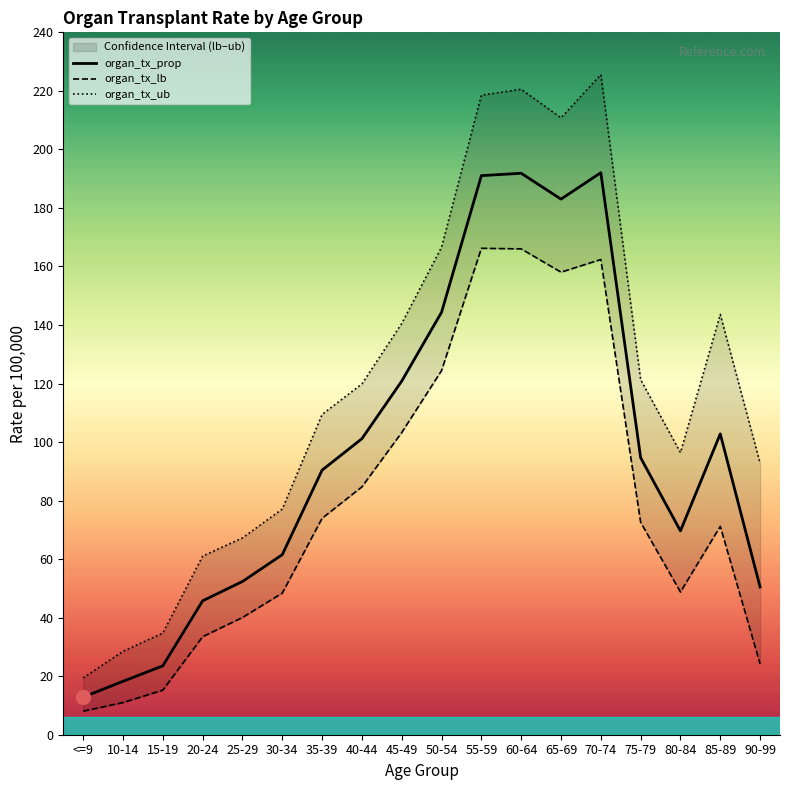

Does the chart display data point markers on the line(s)?

No